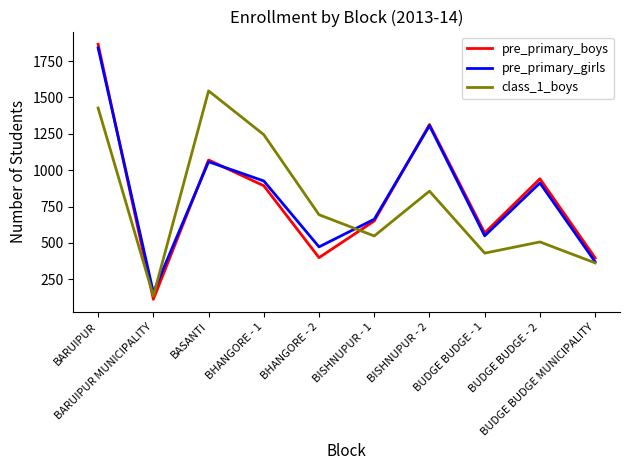

What is the difference between the maximum and minimum values in the pre_primary_boys series?

1752